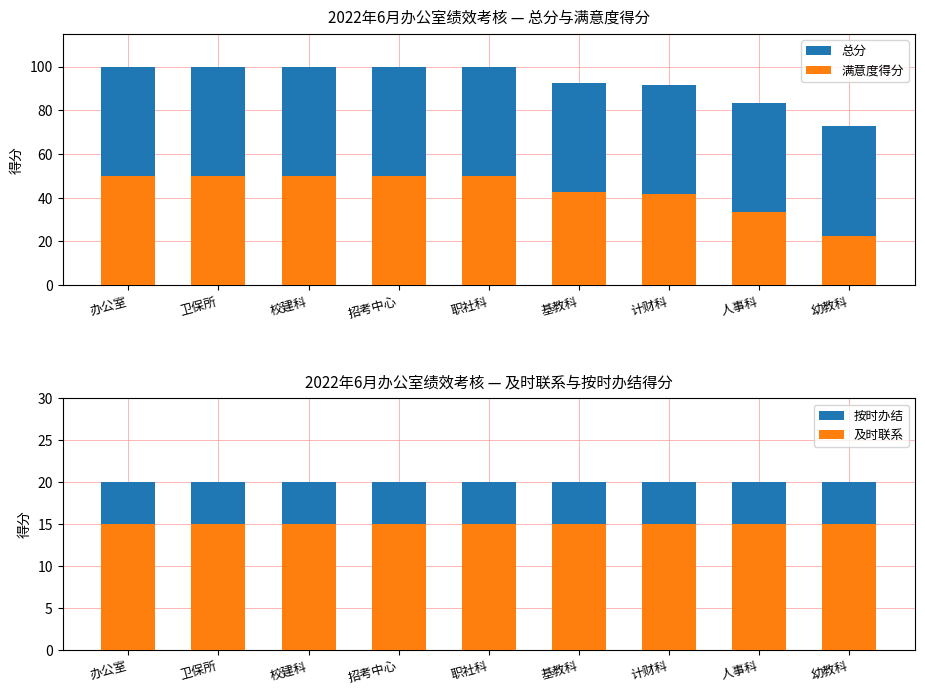

What is the minimum value shown in the chart?

15.0